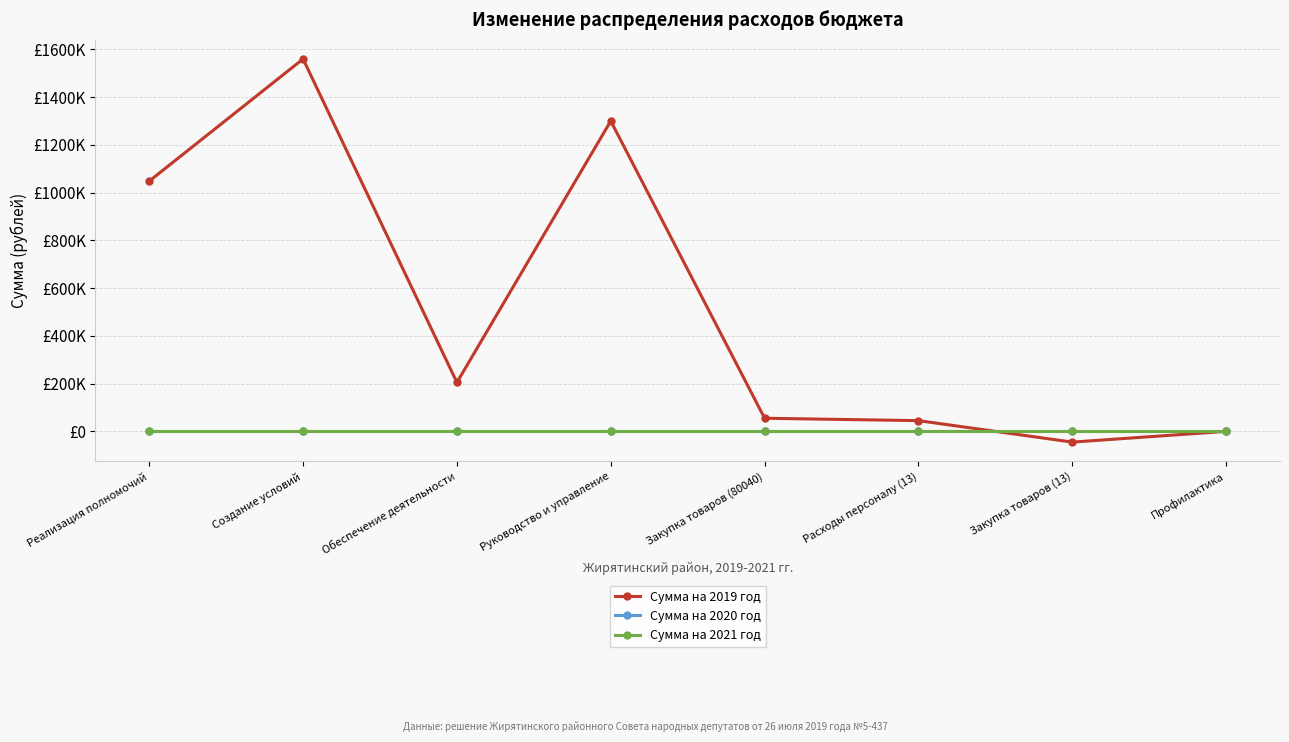

At which label is Сумма на 2021 год closest to 0?

Реализация полномочий